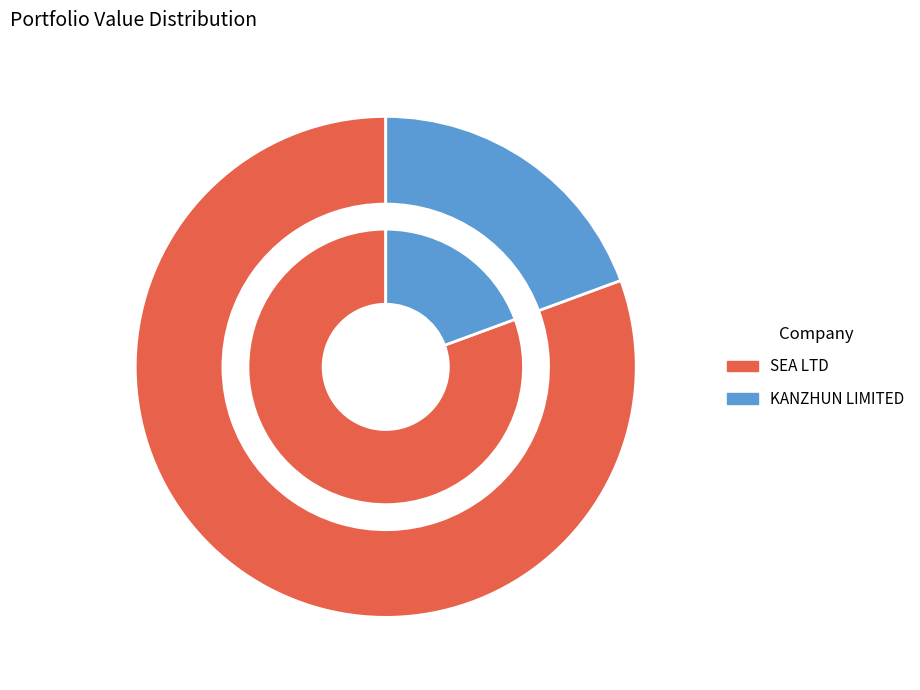

How many segments does this pie chart have?

2